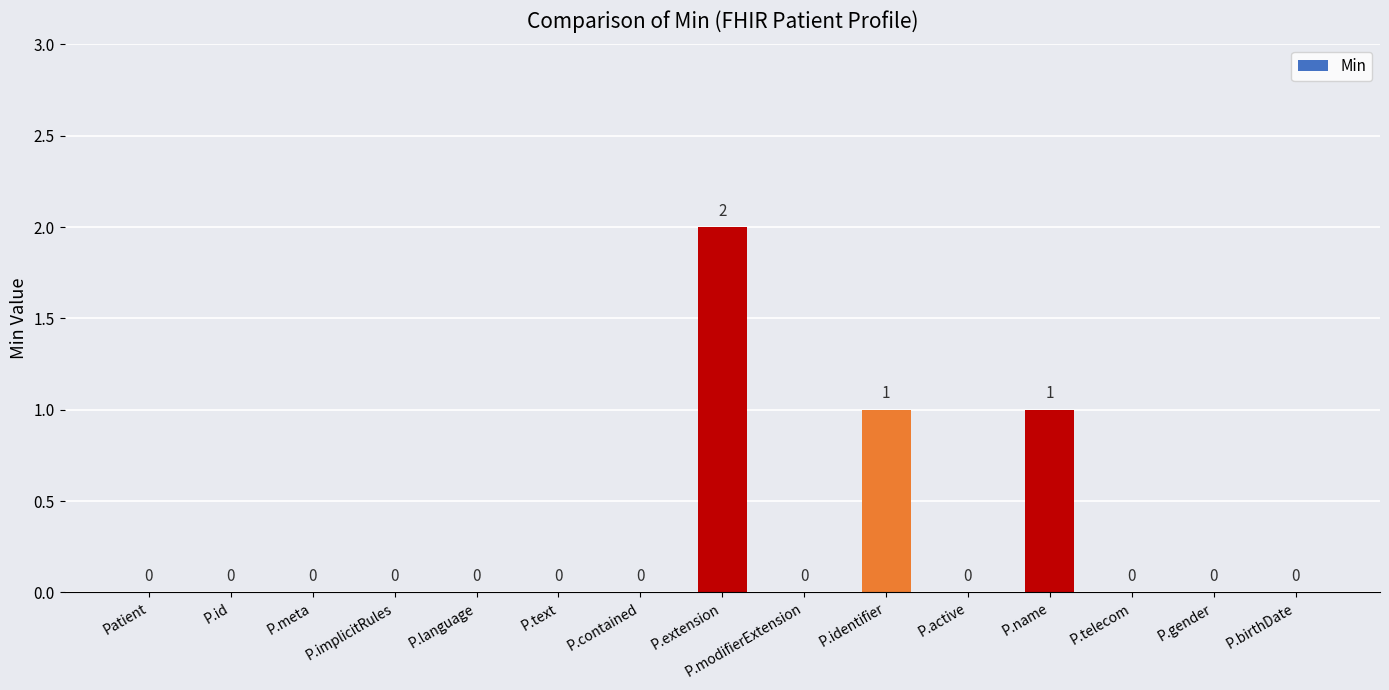

How many positive values are there?

3